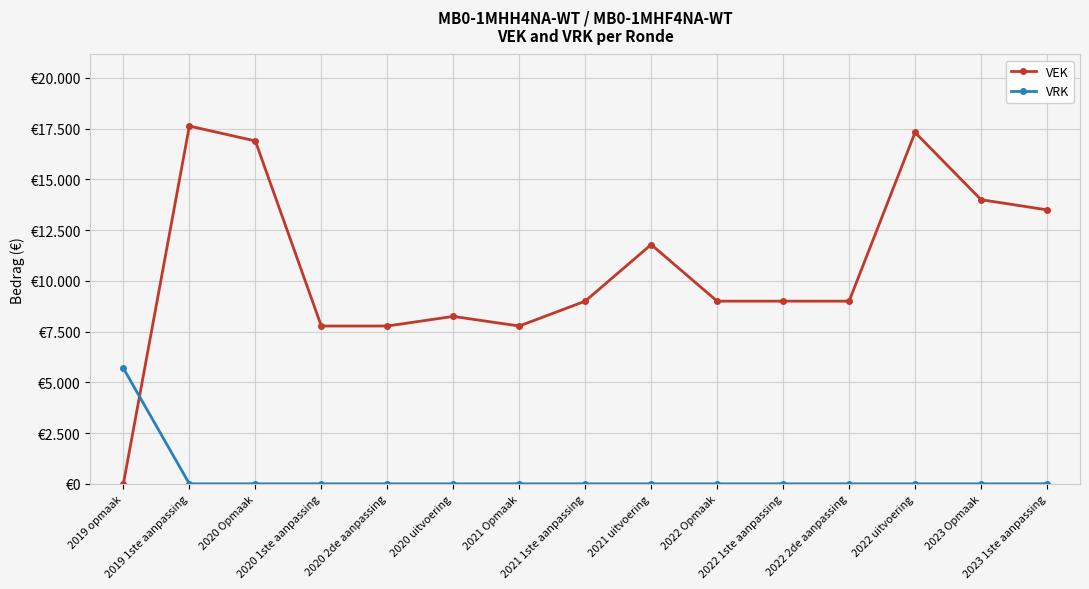

What are all the series names shown in the legend?

VEK, VRK